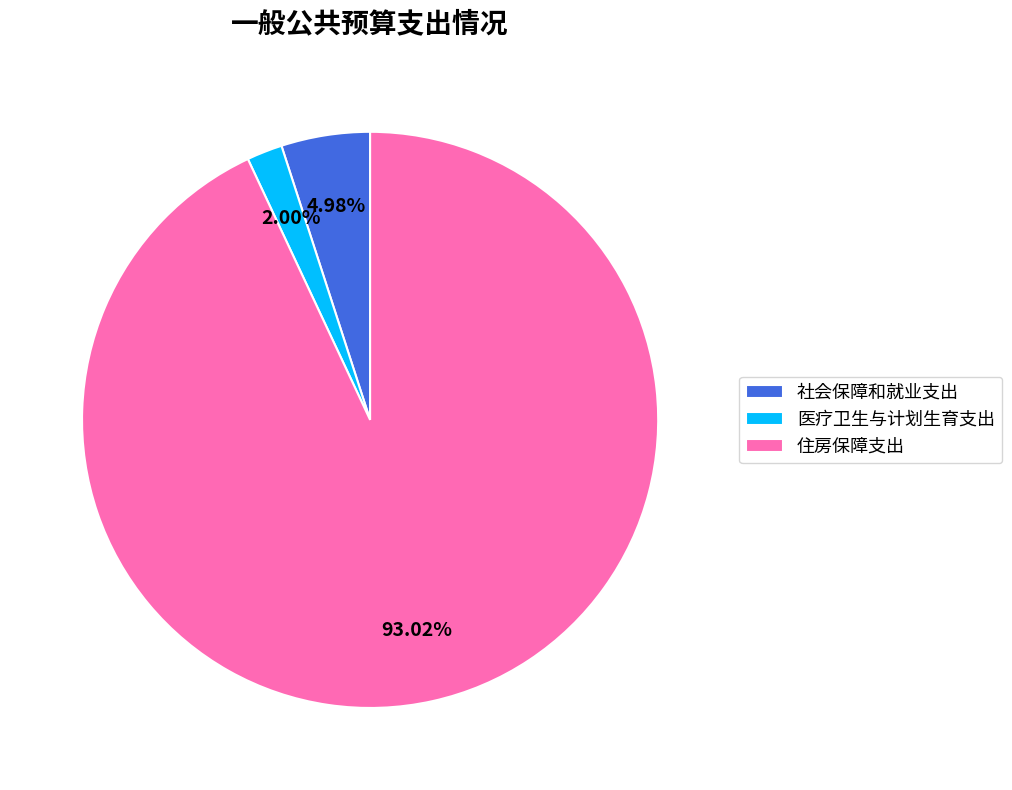

To the nearest percent, what is the difference between the 社会保障和就业支出 and 医疗卫生与计划生育支出 slice percentages?

3%